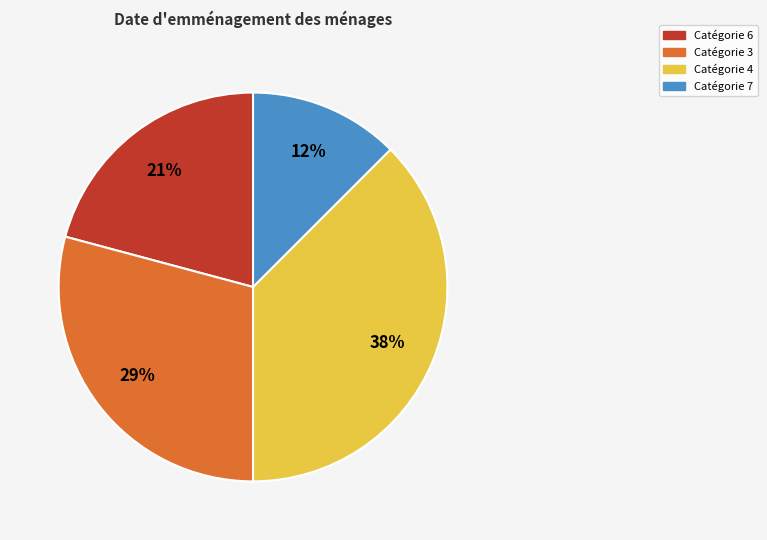

Is there any slice that represents more than half of the pie?

No